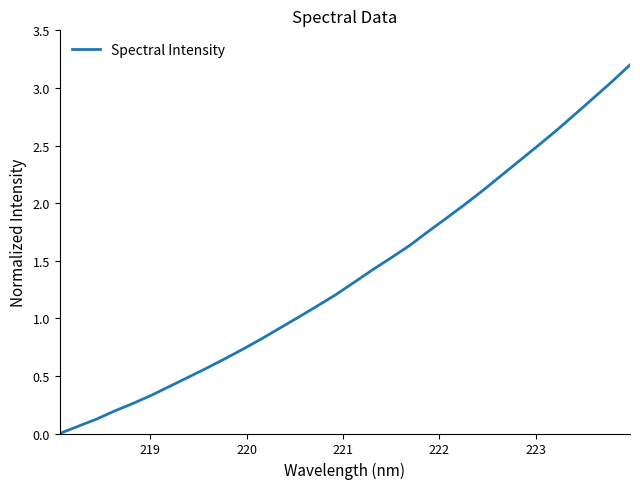

What is the difference between the maximum and minimum values?

3.2